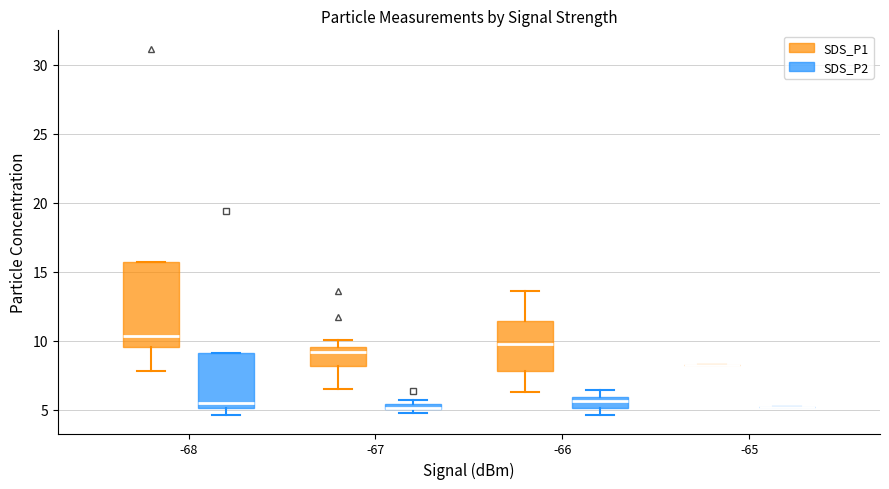

Which box is the tallest, from its lower edge to its upper edge?

-68 (SDS_P1)